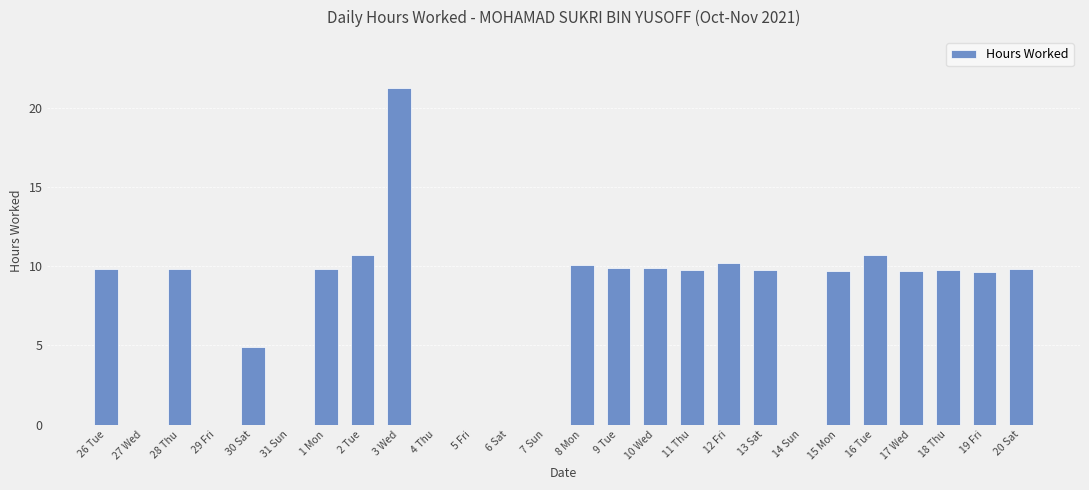

What is the approximate value at 18 Thu?

9.8